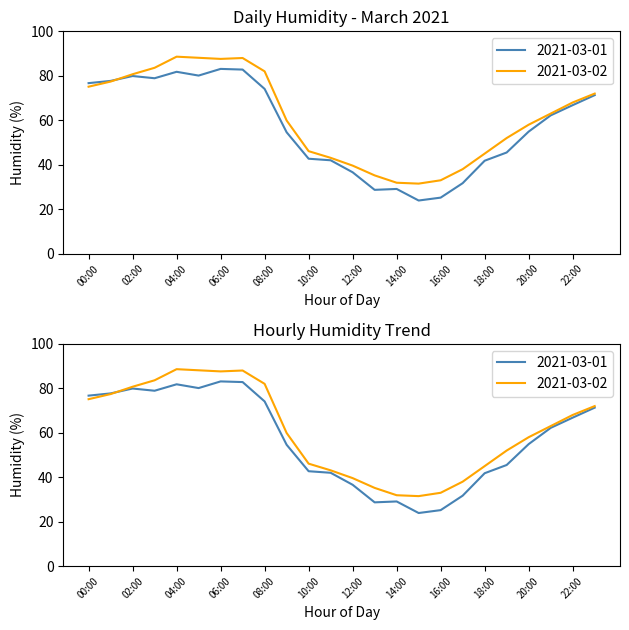

What is the value of the 2021-03-02 point at the 4th from the left?

83.6